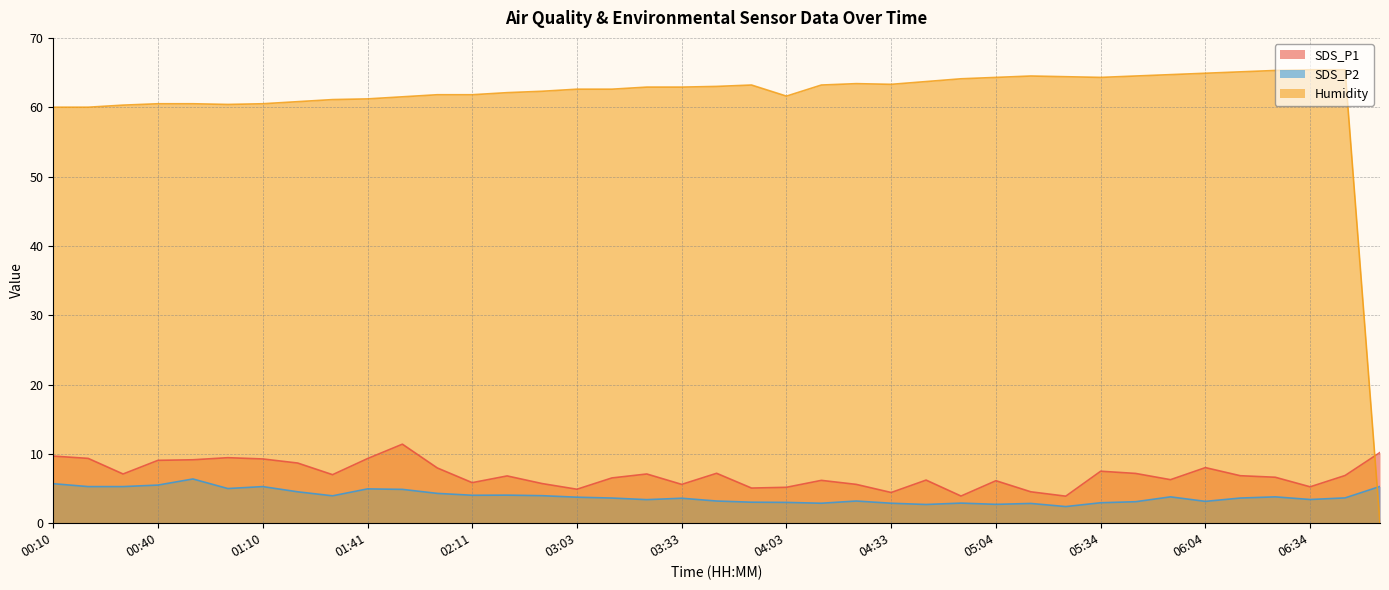

True or false: SDS_P2 and SDS_P1 intersect in this chart.

False